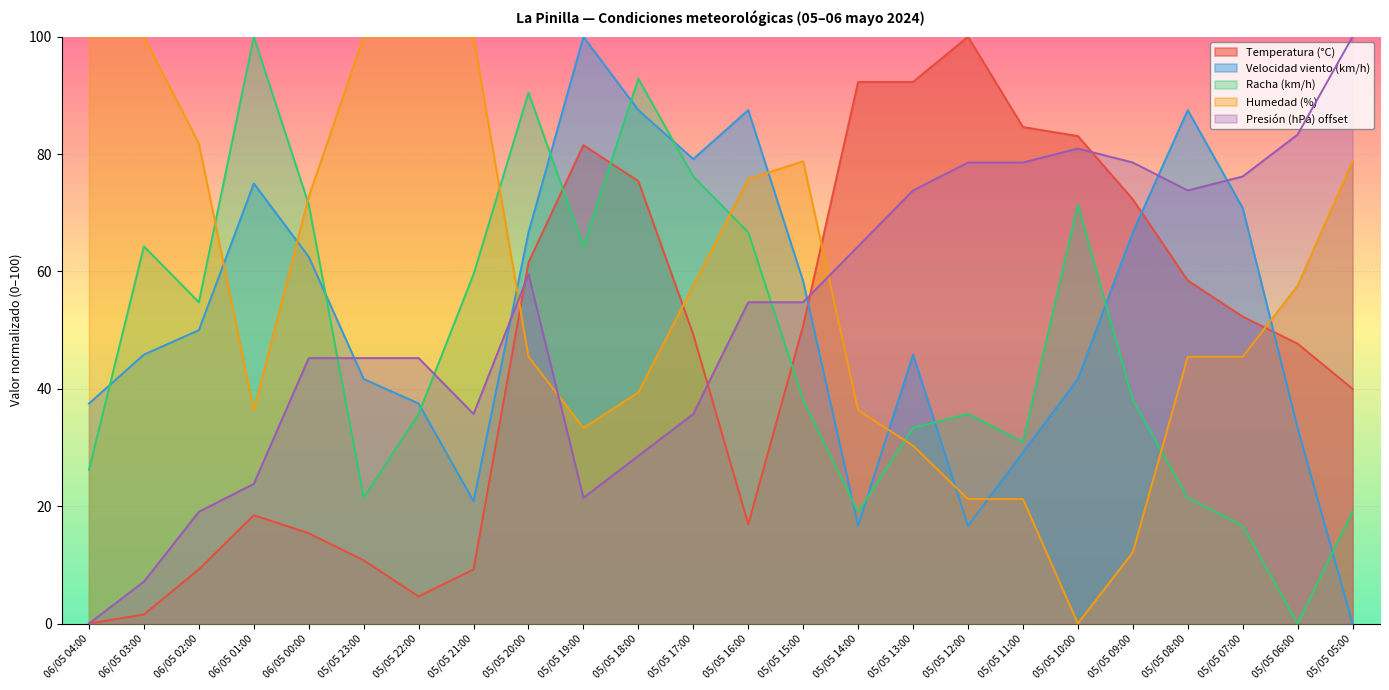

At which category is the sum across all series the highest?

05/05 18:00